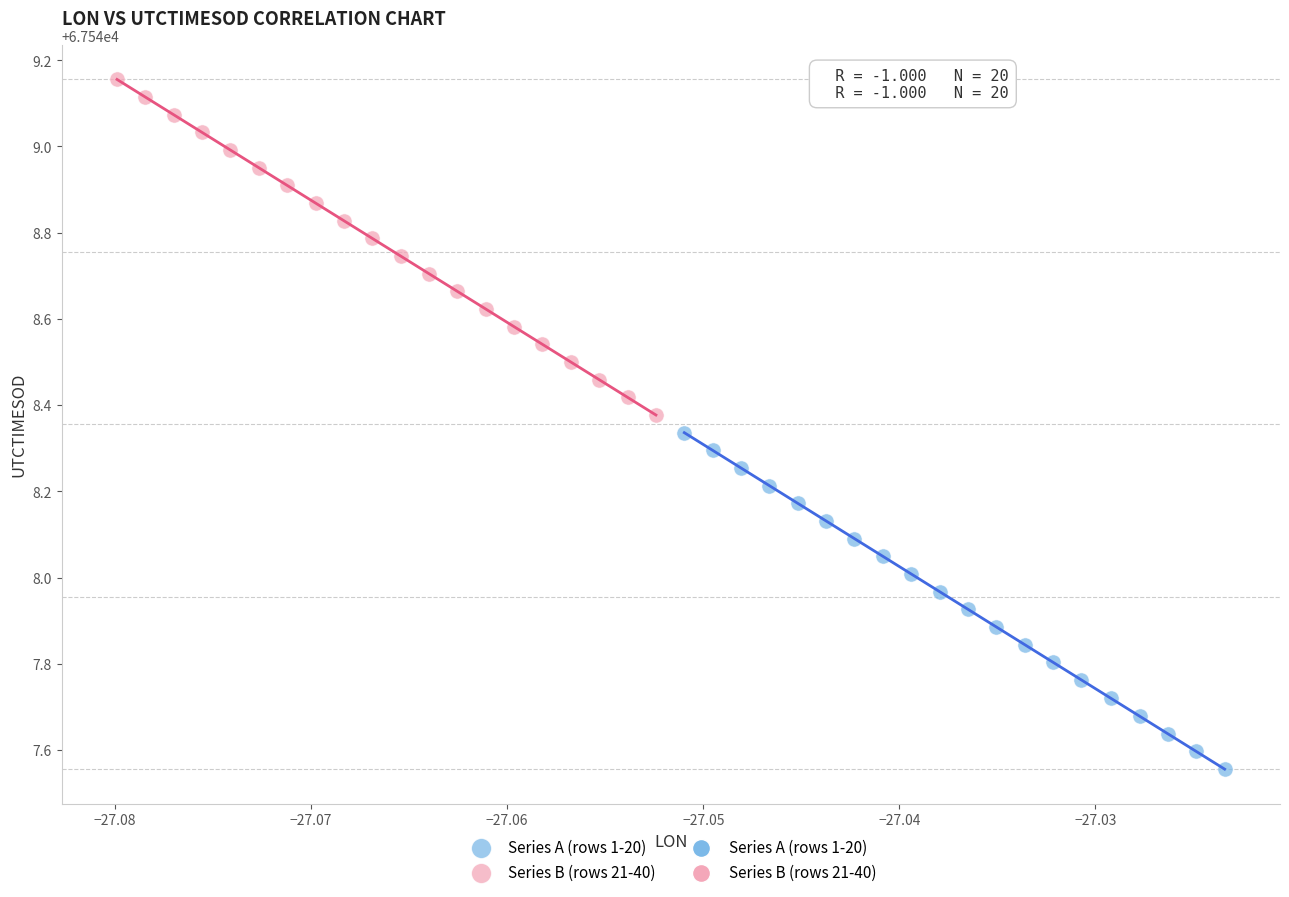

Which series contains the lowest Y value?

Series A (rows 1-20)